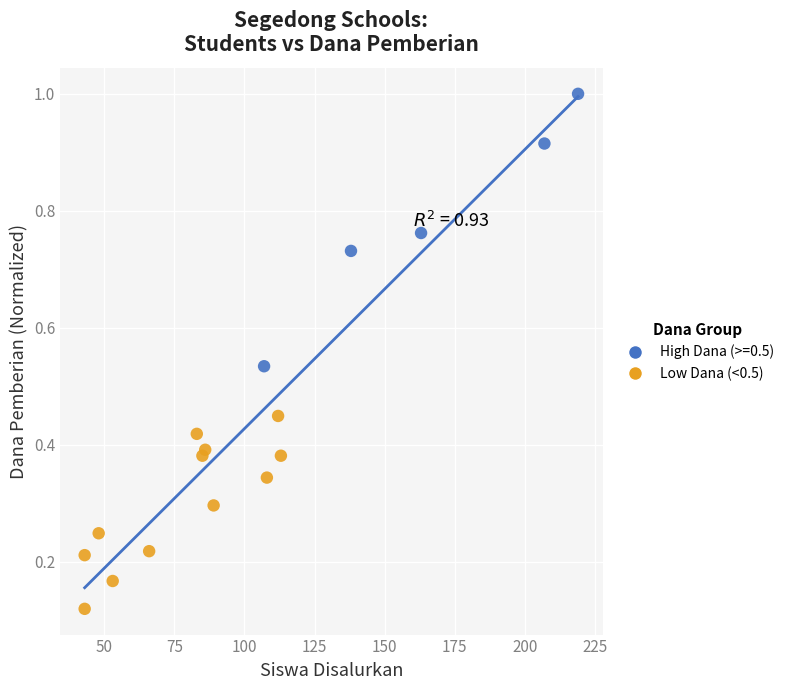

Which series reaches the minimum Y coordinate?

Low Dana (<0.5)